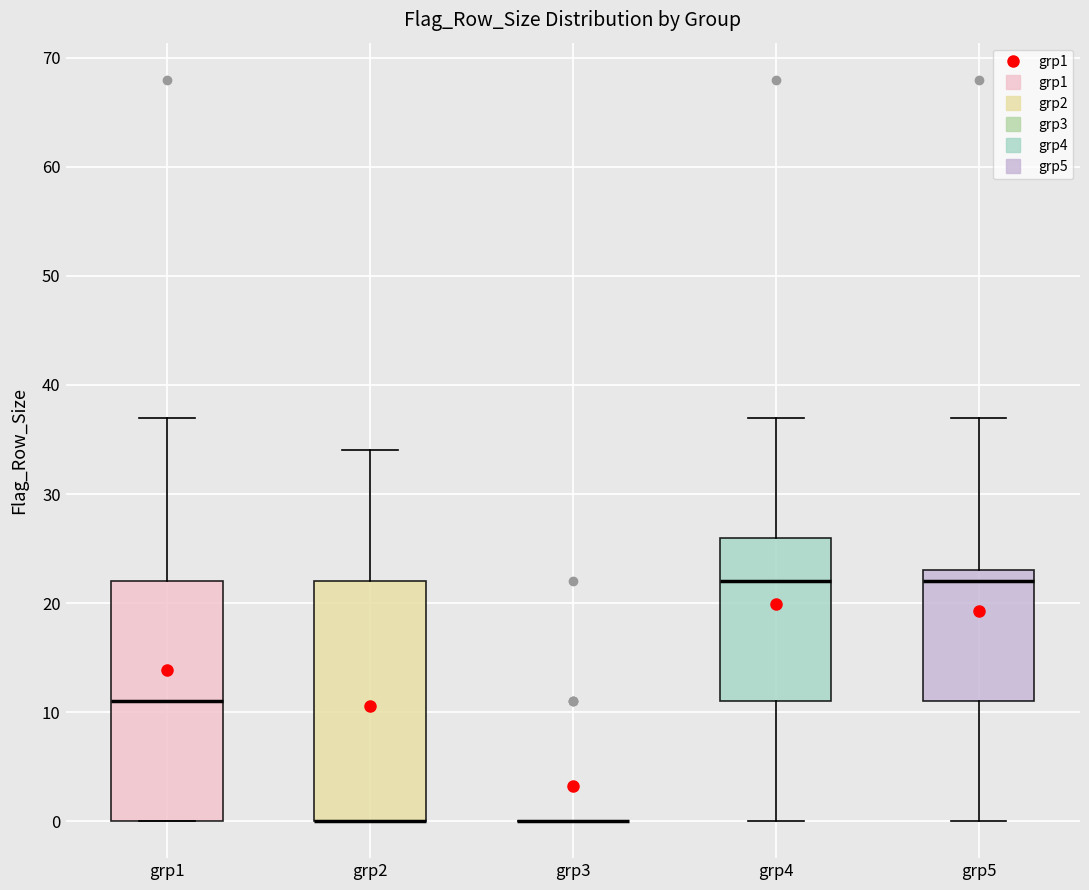

Where is the lower edge of the box for grp2 on the y-axis? The values are not printed on the chart, so give them approximately, as read against the axis.

0